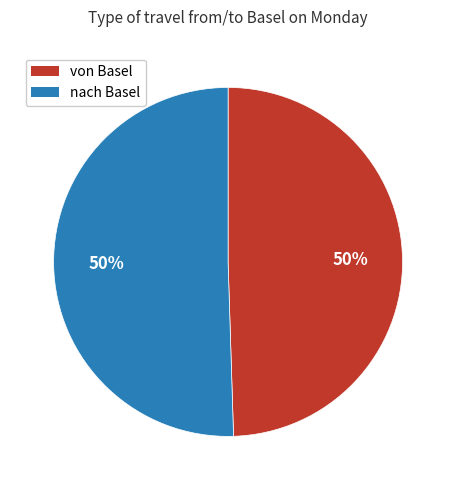

Is it true that nach Basel is 50% of the pie?

True